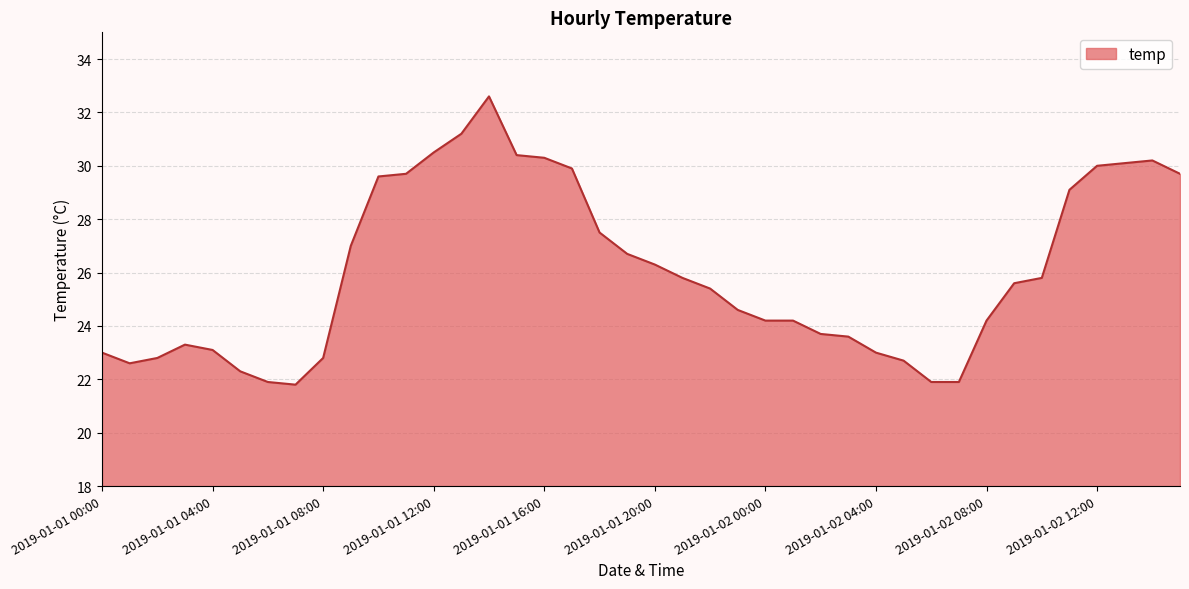

What is the difference between the maximum and minimum values?

10.8